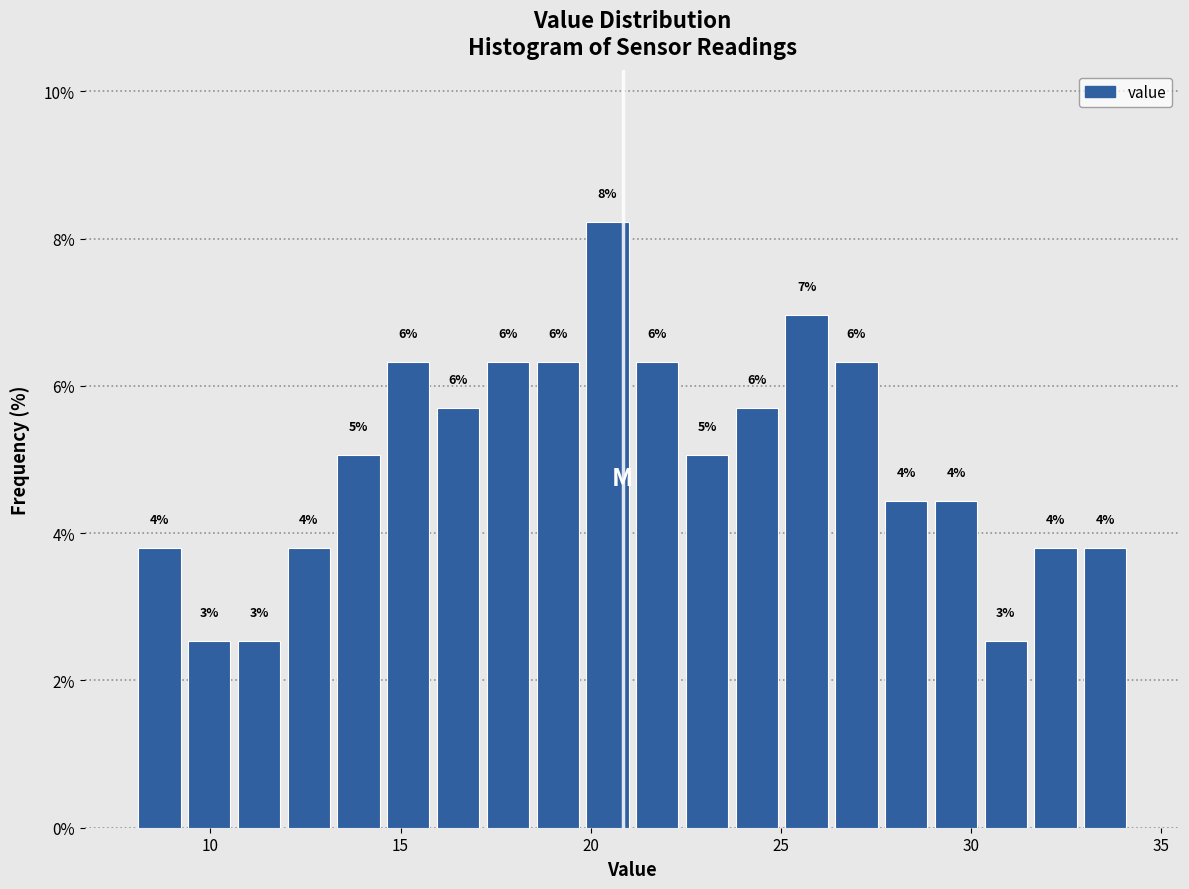

Read against the x-axis, roughly where is the centre of the tallest bar?

20.5